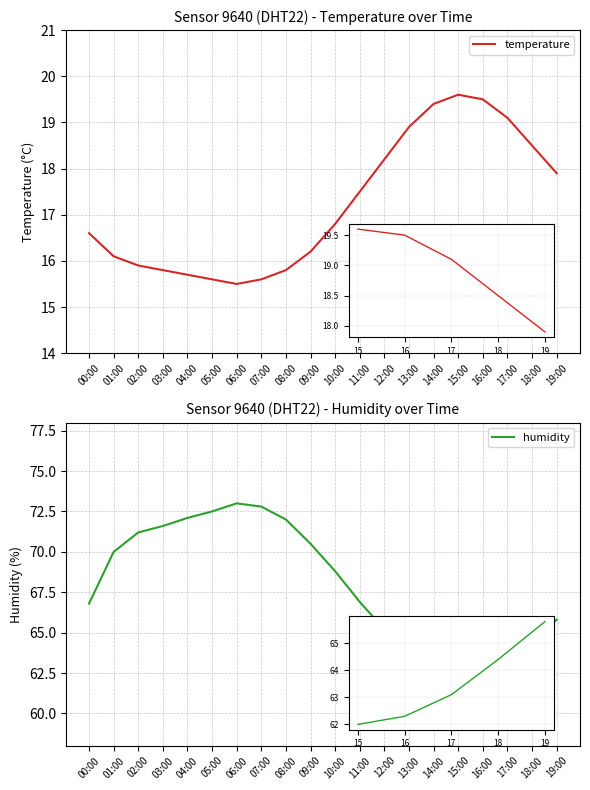

Is this an area chart (filled region under the line)?

No